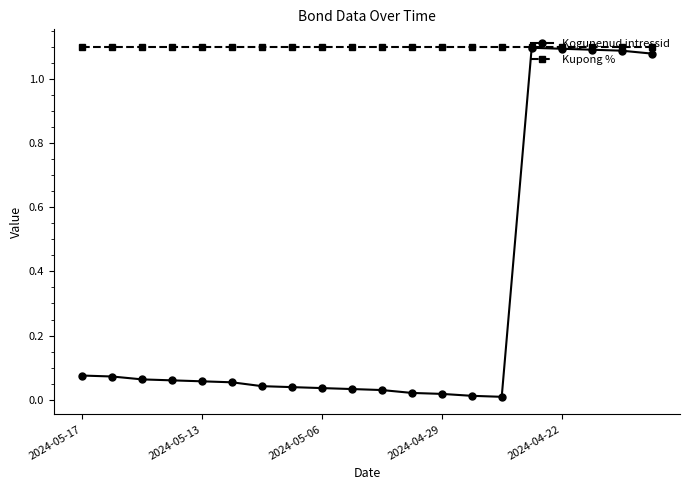

What are all the series names shown in the legend?

Kogunenud intressid, Kupong %